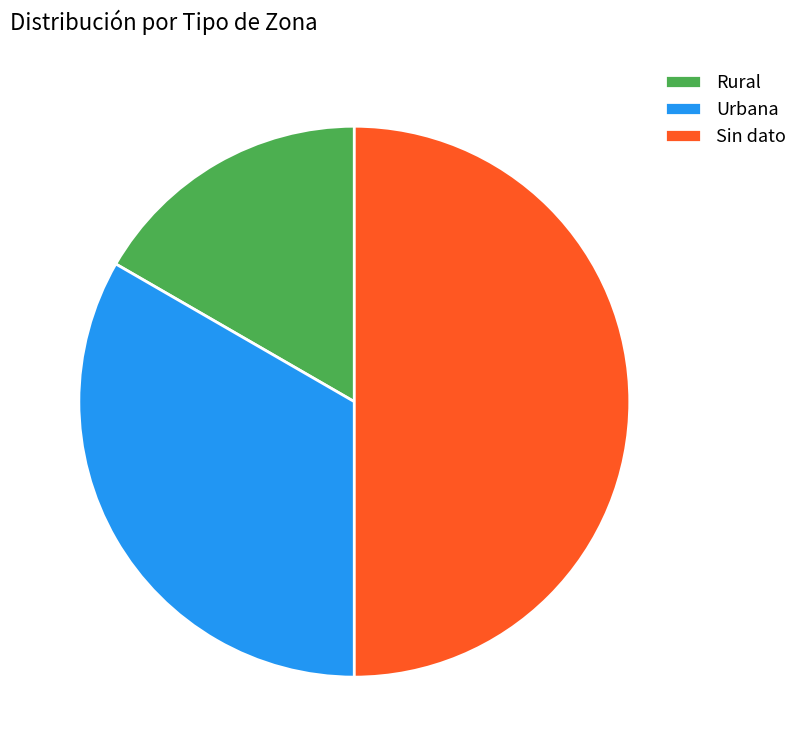

Combined, do Rural and Sin dato account for over 50%?

Yes